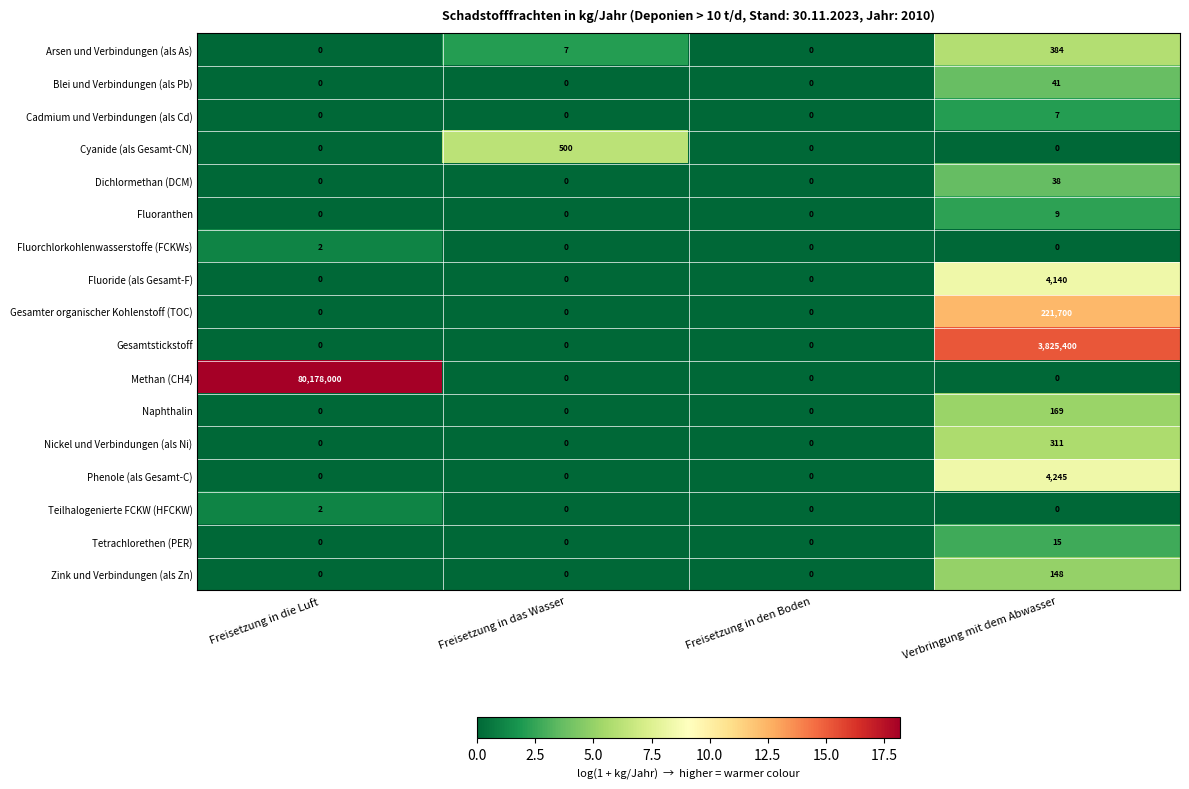

What is the difference between the highest and lowest values at Freisetzung in die Luft?

80178000